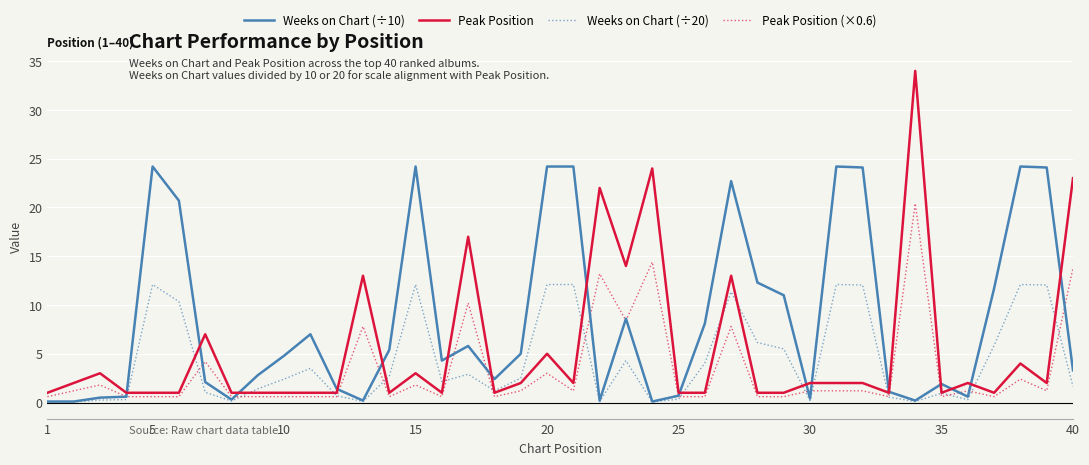

What is the maximum value for Weeks on Chart (÷20)?

12.1